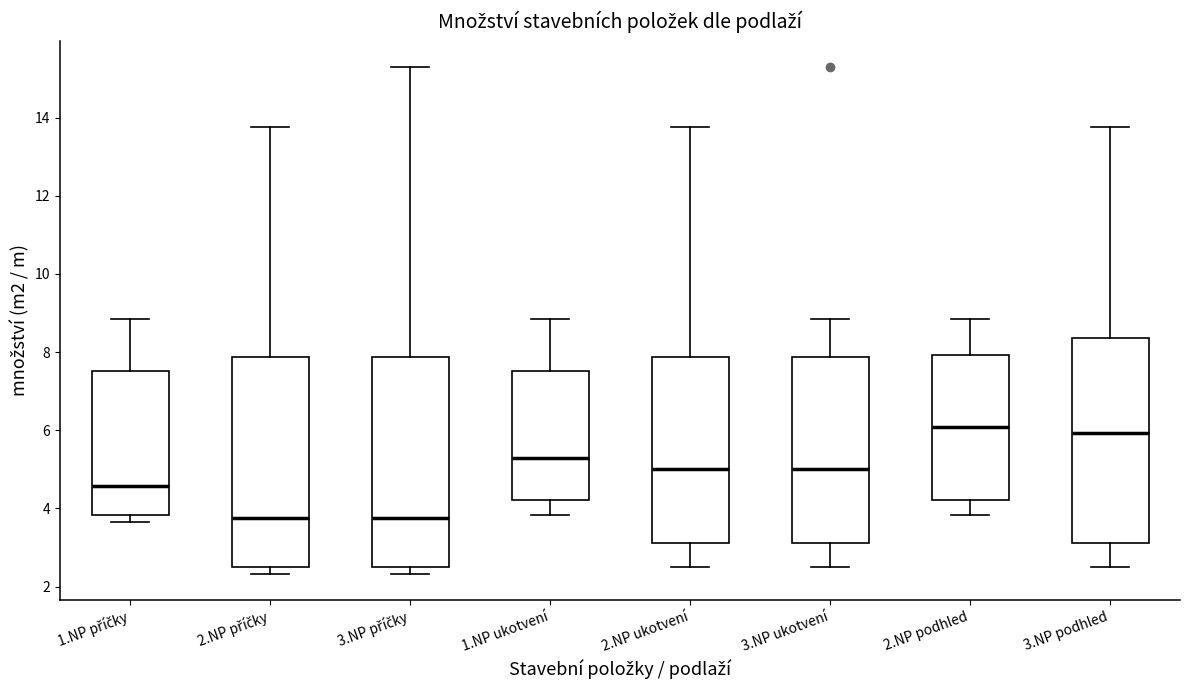

Reading left to right, read every box against the y-axis: the position of its median line, the range the box covers, and the ends of its whiskers. The values are not printed on the chart, so give them approximately, as read against the axis.

1.NP příčky: median 4.6, box 3.8 to 7.6, whiskers 3.6 to 8.8
2.NP příčky: median 3.8, box 2.6 to 7.8, whiskers 2.4 to 13.8
3.NP příčky: median 3.8, box 2.6 to 7.8, whiskers 2.4 to 15.4
1.NP ukotvení: median 5.4, box 4.2 to 7.6, whiskers 3.8 to 8.8
2.NP ukotvení: median 5.0, box 3.2 to 7.8, whiskers 2.6 to 13.8
3.NP ukotvení: median 5.0, box 3.2 to 7.8, whiskers 2.6 to 8.8
2.NP podhled: median 6.0, box 4.2 to 8.0, whiskers 3.8 to 8.8
3.NP podhled: median 6.0, box 3.2 to 8.4, whiskers 2.6 to 13.8